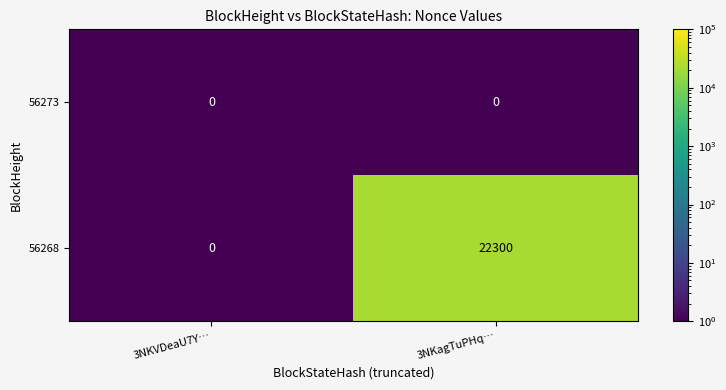

Is it true that 56268 equals 0 at 3NKVDeaU7Y…?

True